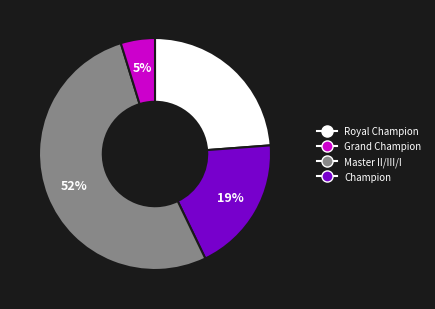

Is there any slice that represents more than half of the pie?

Yes